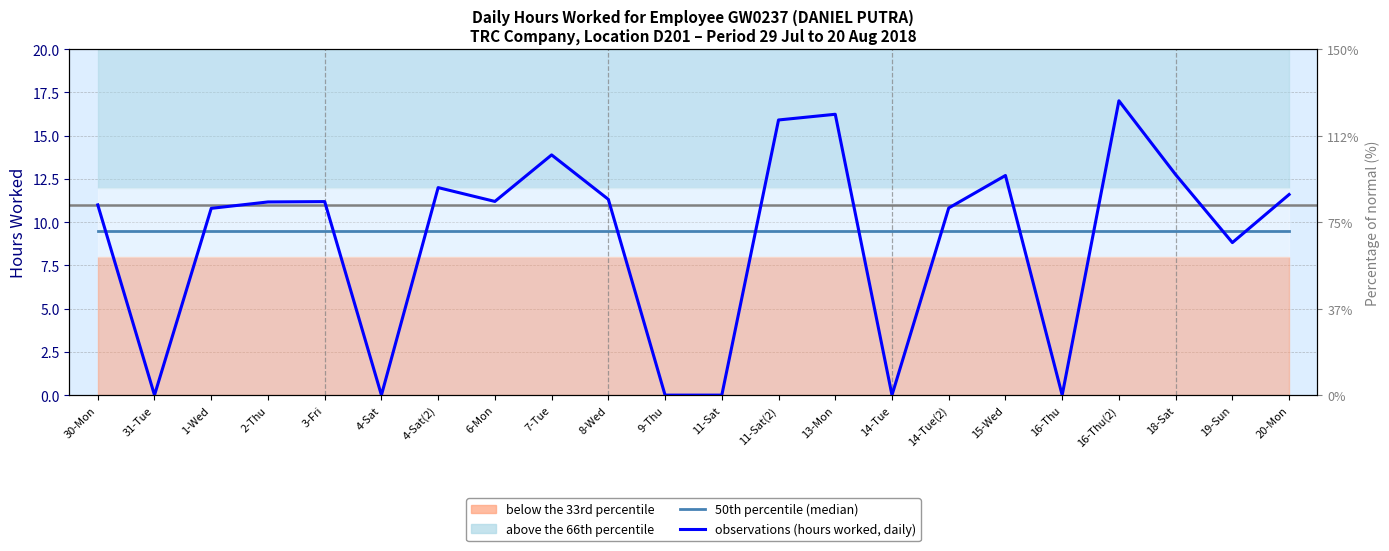

At which category does observations (hours worked, daily) reach its first local valley?

31-Tue